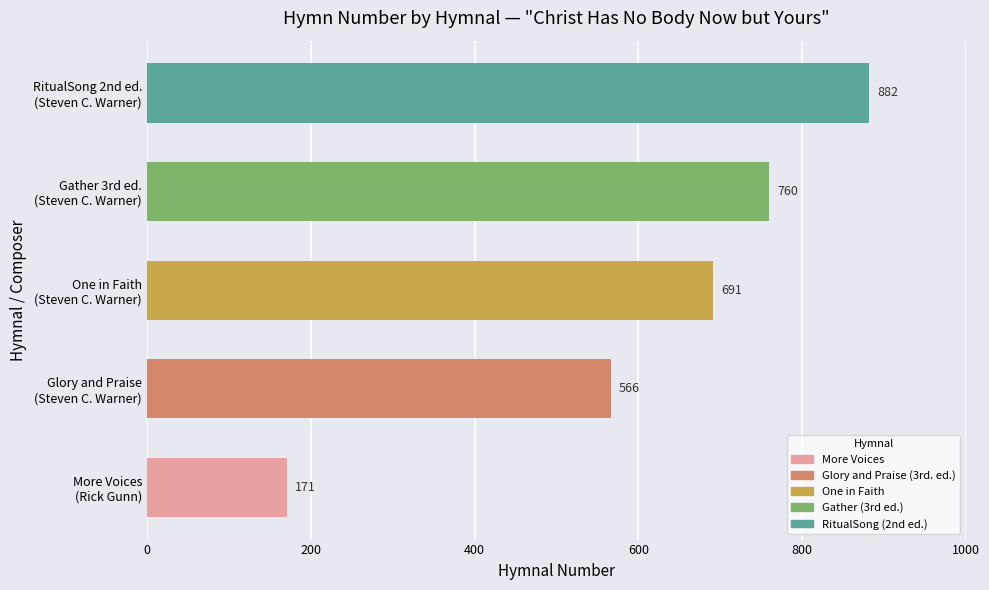

How many bars are there in total?

5